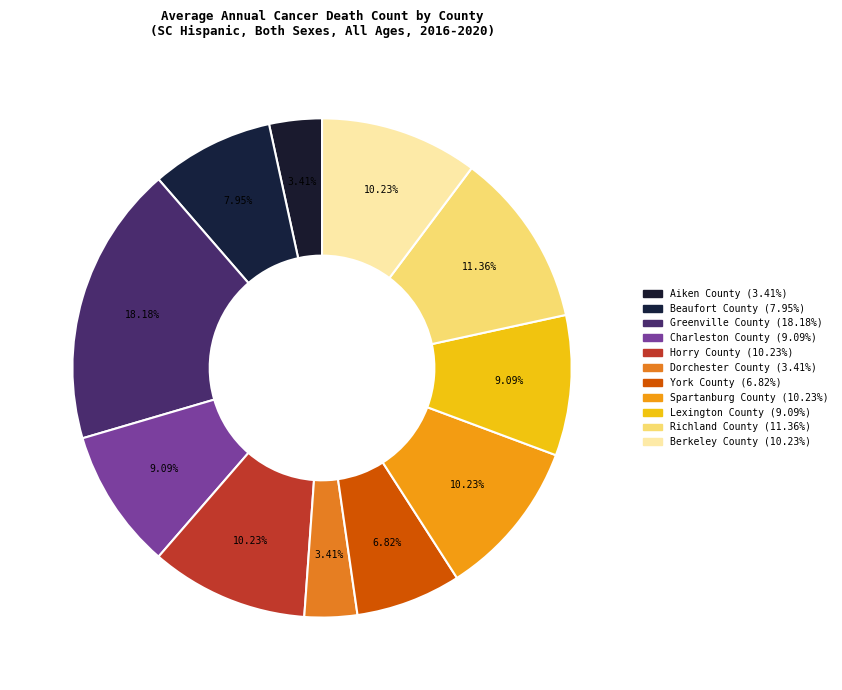

How many slices are in this pie chart?

11